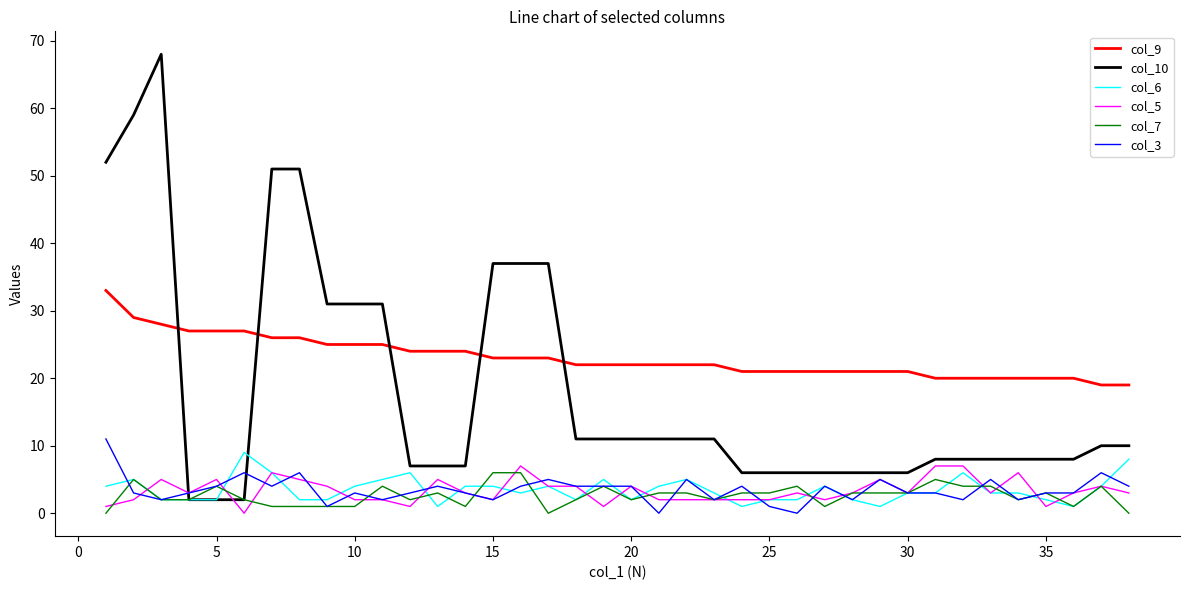

Which series has the largest range (max minus min)?

col_10